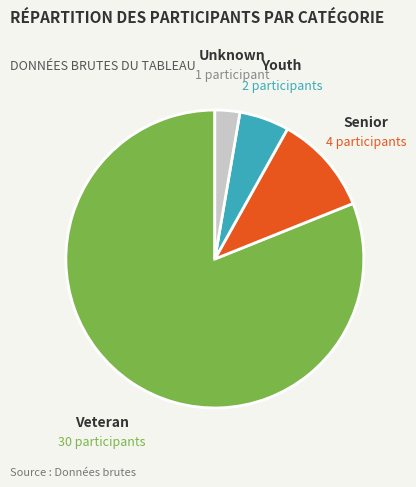

Is there any slice that represents more than half of the pie?

Yes